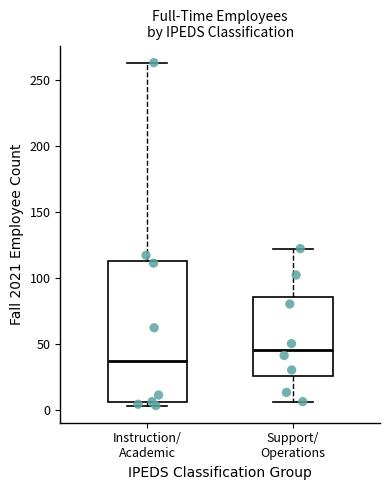

Comparing the boxes themselves (not the whiskers), which one is the tallest?

Instruction/ Academic